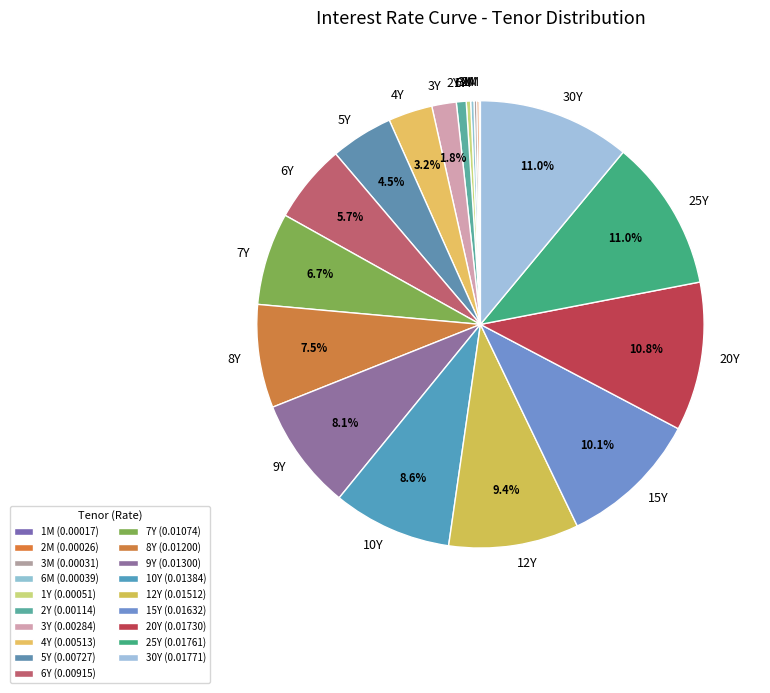

To the nearest percent, what is the difference between the largest and smallest slice percentages?

11%